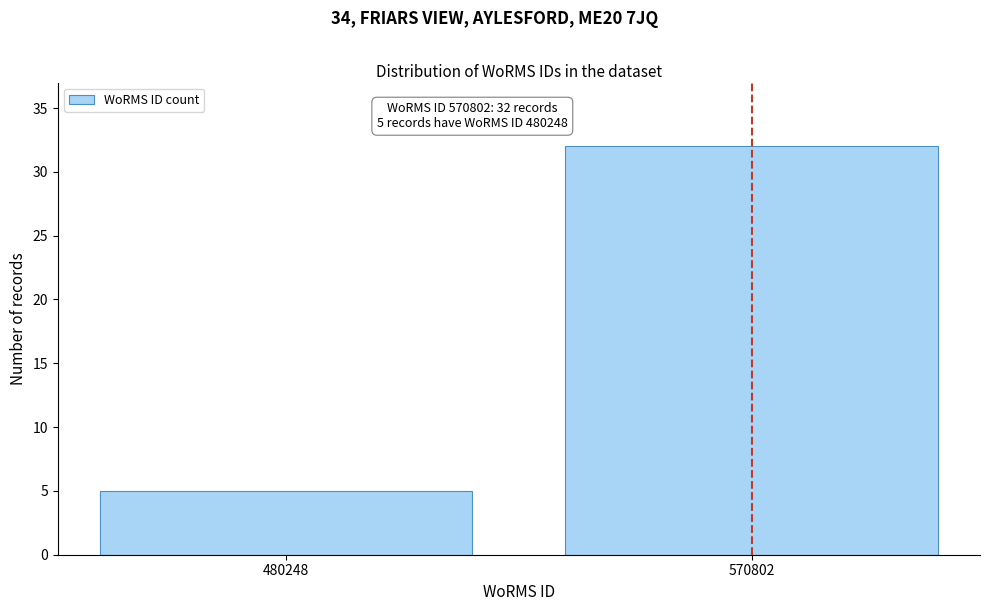

Reading left to right, extract all data points from this chart.

480248=5	570802=32